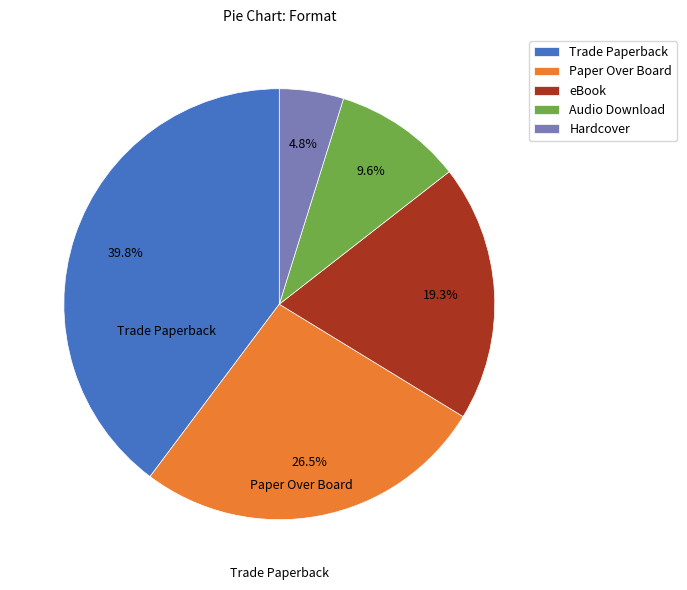

What is the smallest slice in the pie chart?

Hardcover